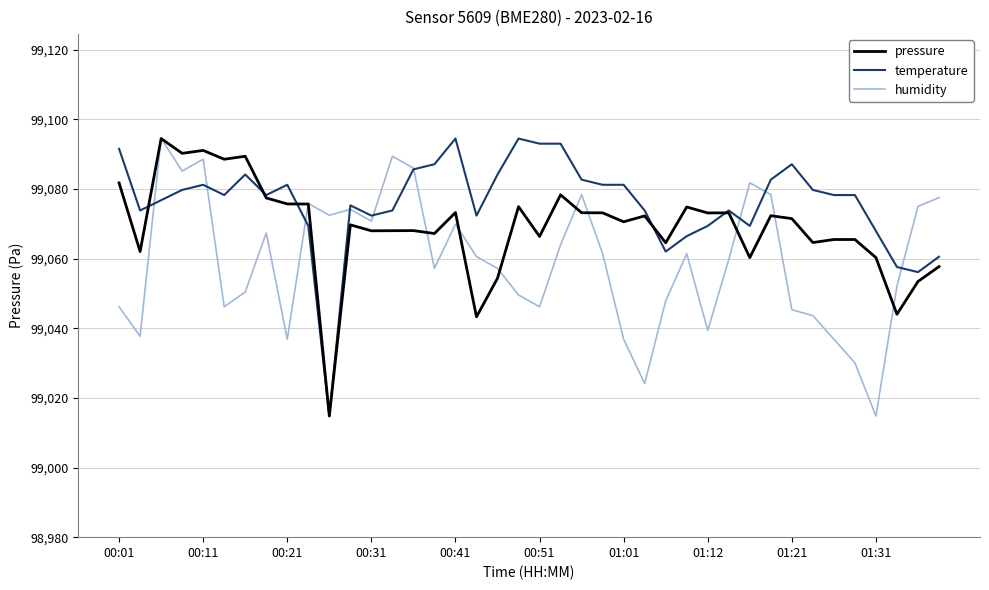

What is the greatest value displayed?

99094.5